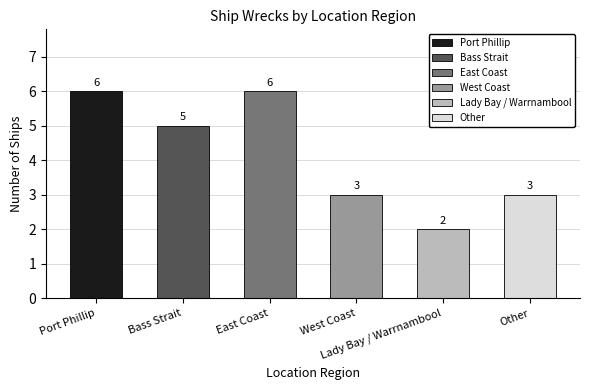

What is the difference between the maximum and second lowest values?

3